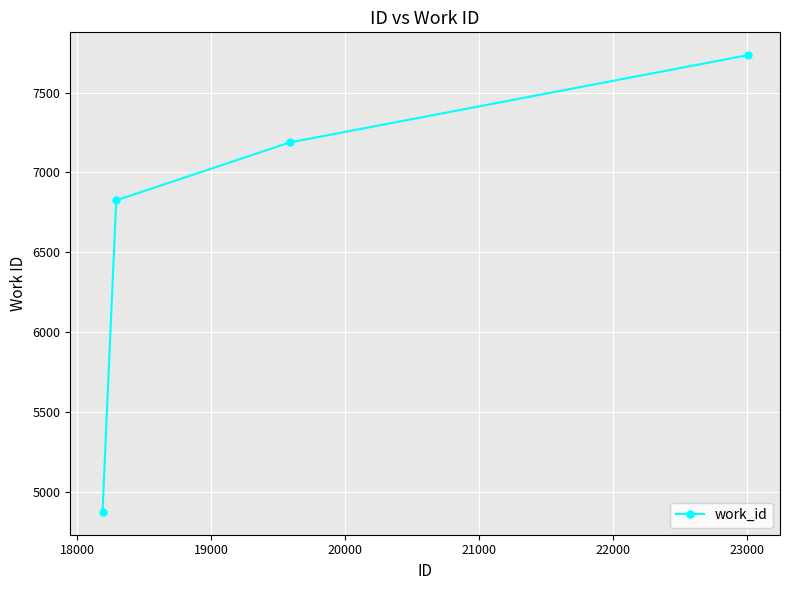

What is the smallest value displayed?

4873